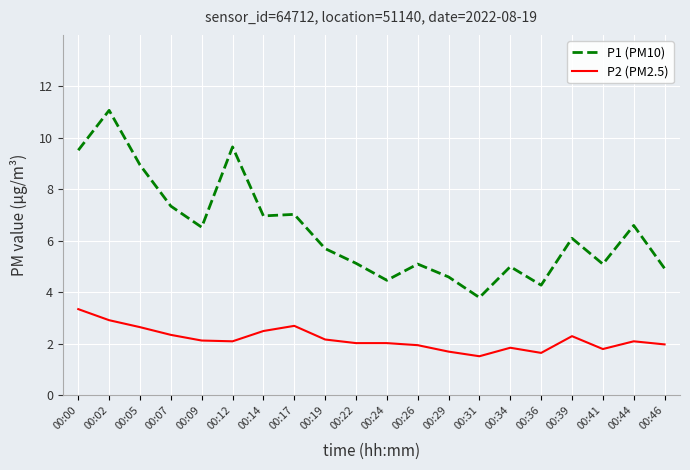

Rank the series at 00:14 from lowest to highest value.

P2 (PM2.5), P1 (PM10)